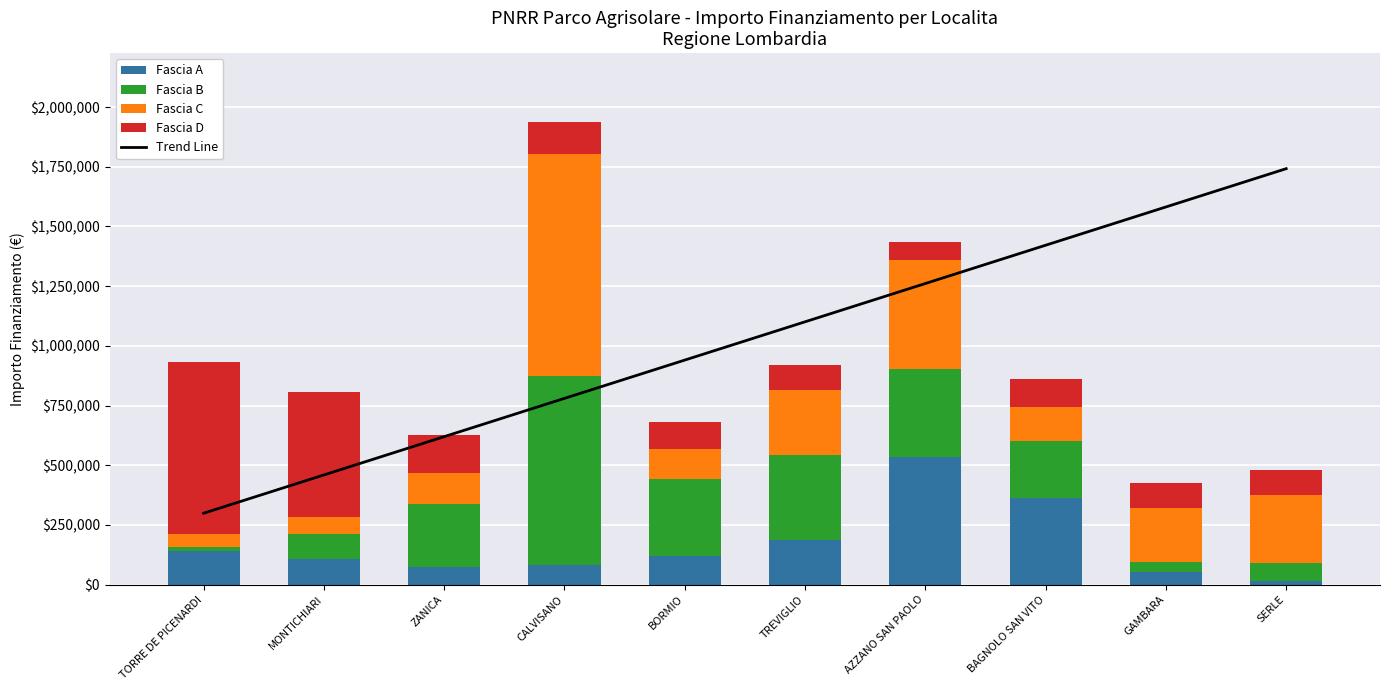

What is the difference between the maximum and minimum values in the Fascia B series?

773814.4